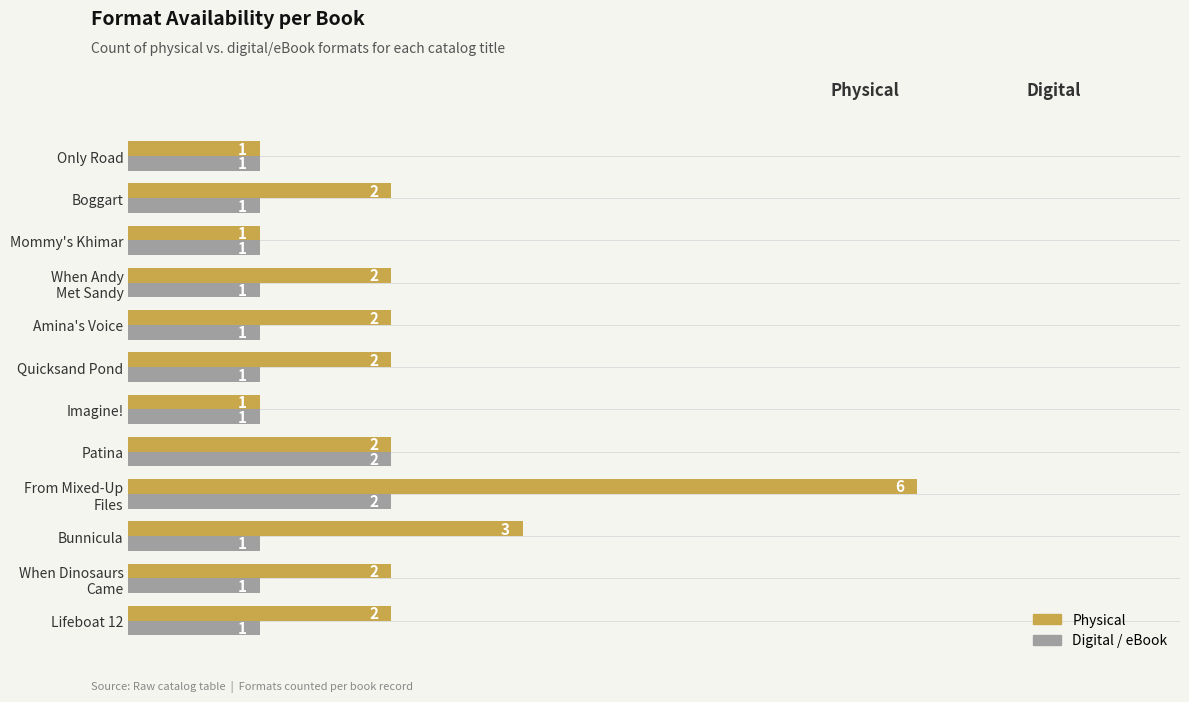

What is the difference between the maximum and minimum values in the Digital / eBook series?

1